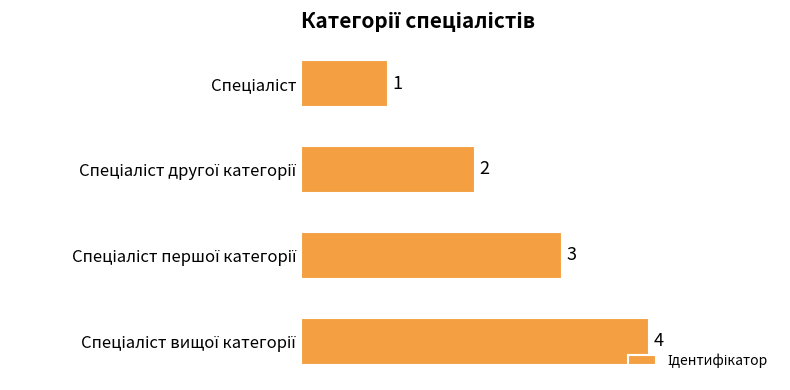

What is the difference between the maximum and minimum values?

3